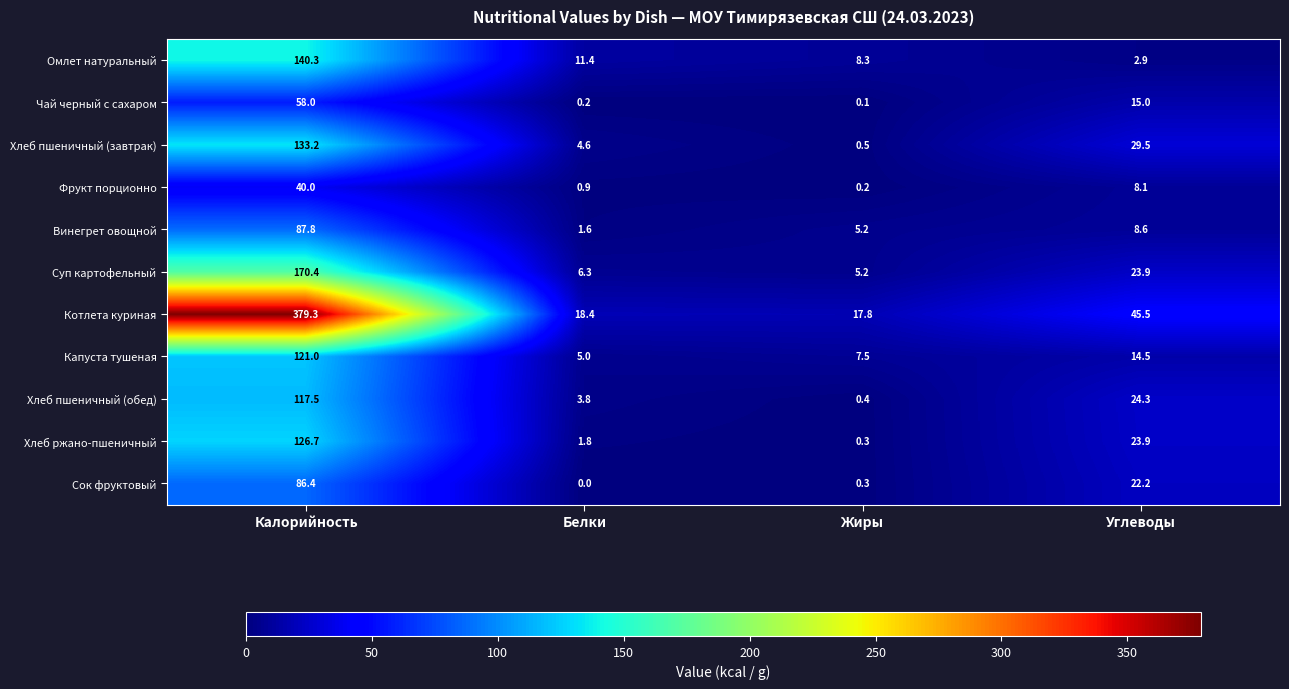

What is the difference between the maximum and minimum values in the Хлеб пшеничный (завтрак) series?

132.7